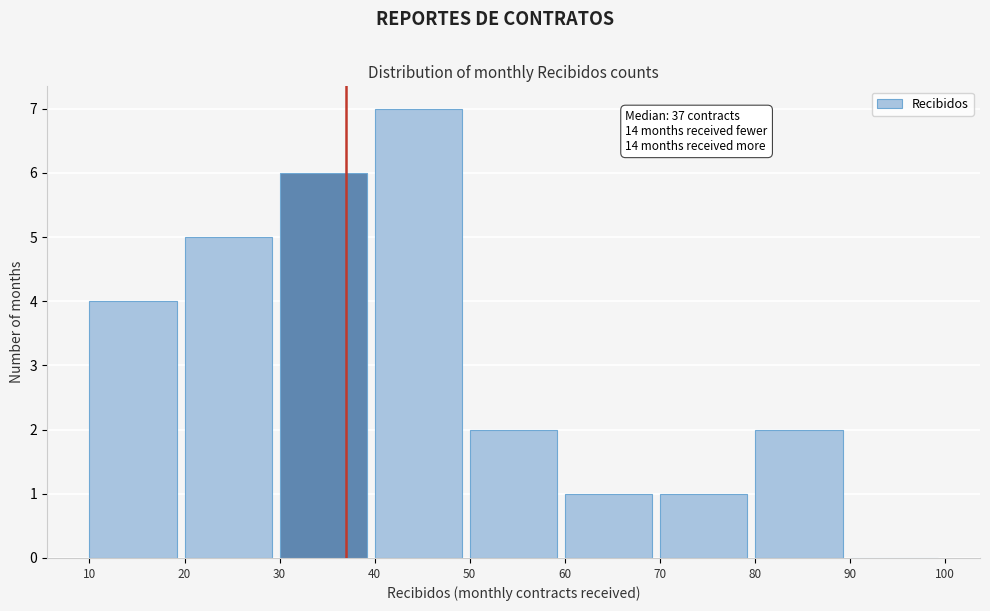

Which range on the x-axis has the tallest bar?

40 to 50